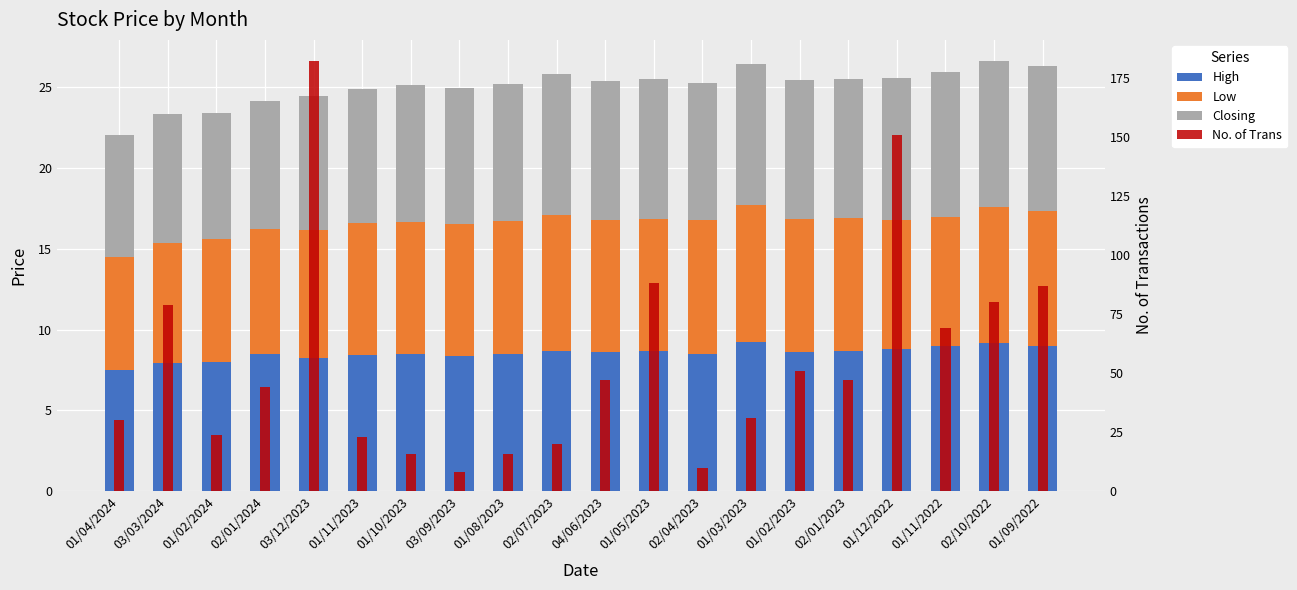

How many values in the High series are below 8?

3